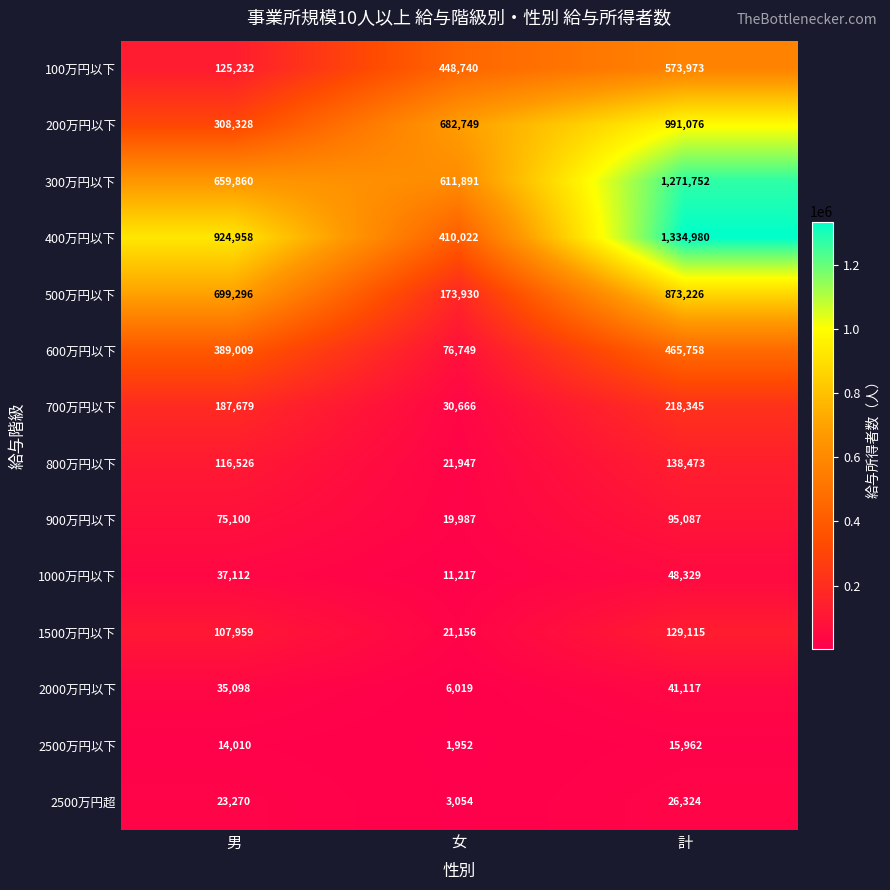

What is the total value across all series at 女?

2520079